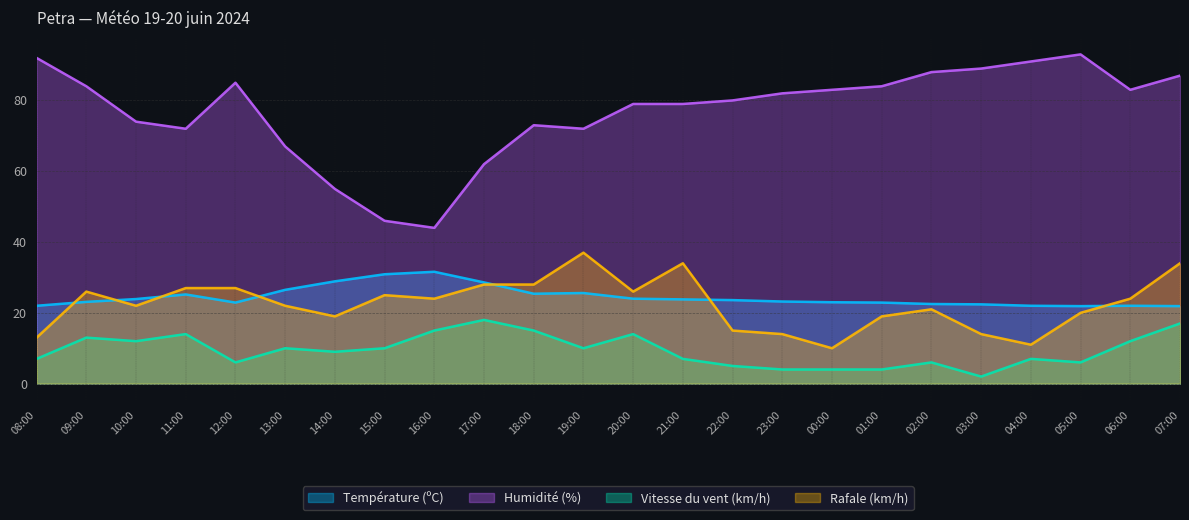

At 18:00, list the series in order from largest to smallest.

Humidité (%), Rafale (km/h), Température (ºC), Vitesse du vent (km/h)